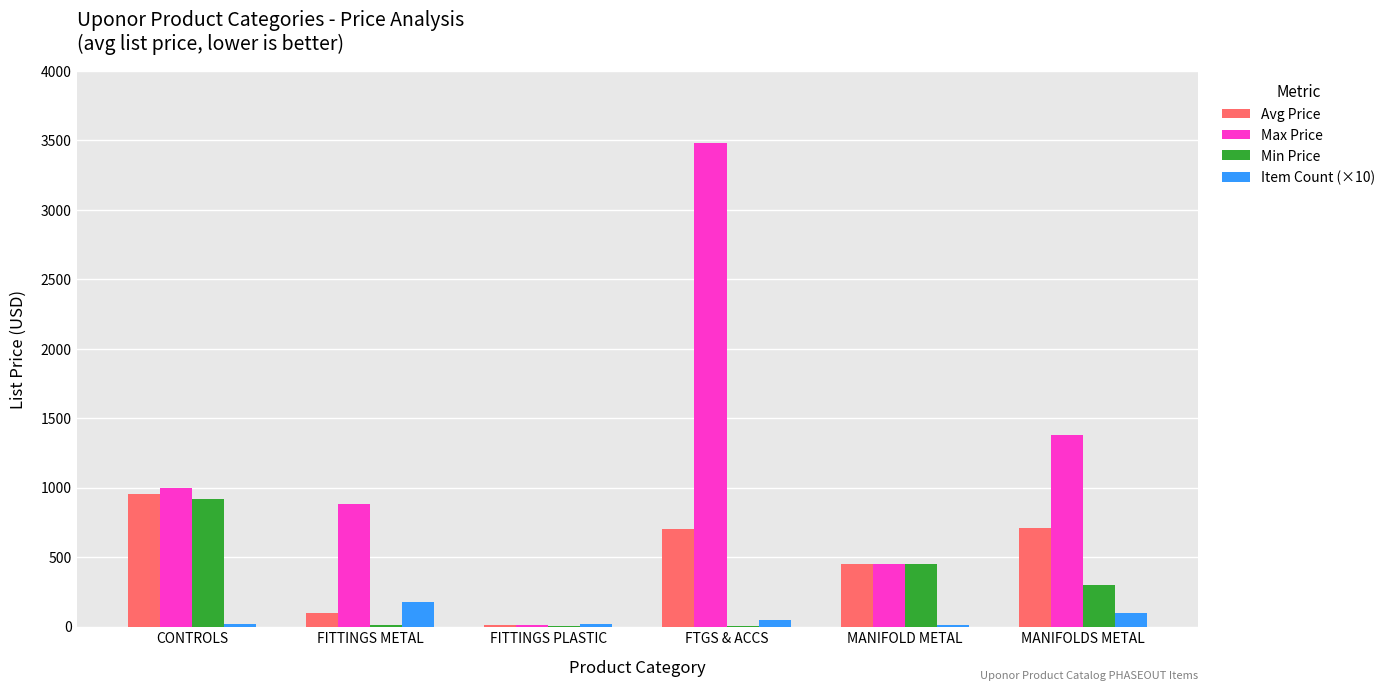

How many distinct data groups are displayed?

4